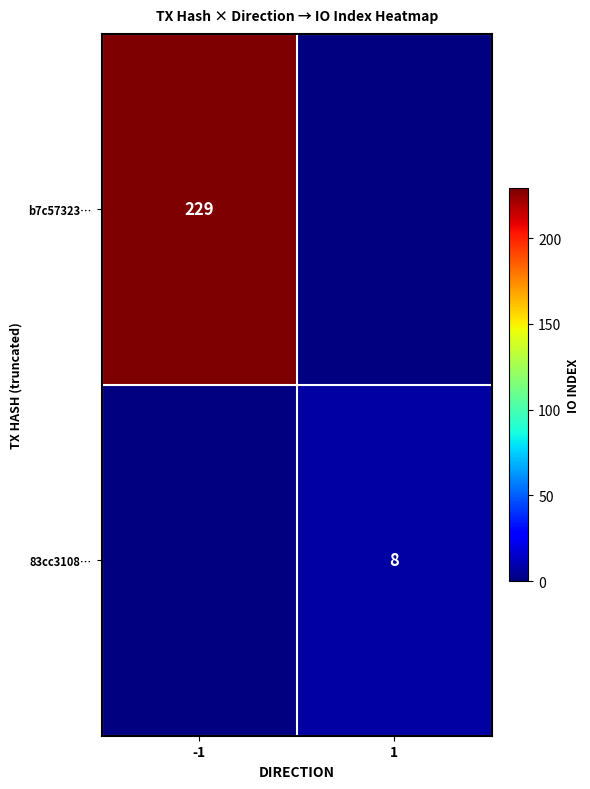

Count the number of data series in this chart.

2